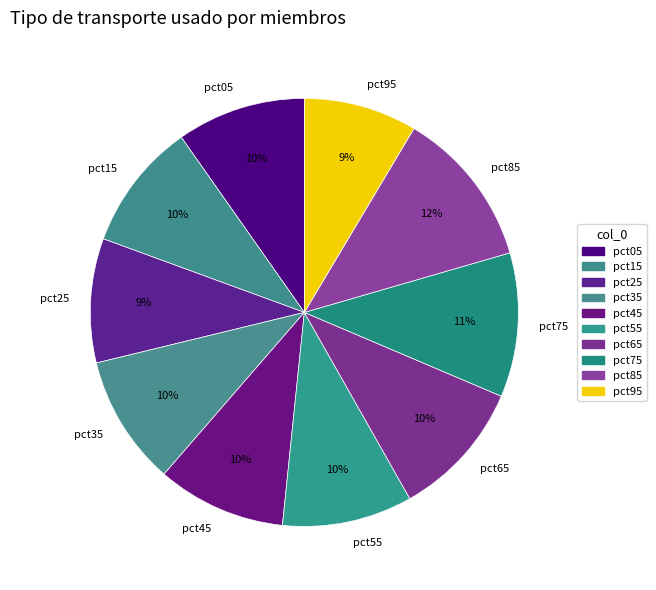

What percentage is the pct75 slice, to the nearest percent?

11%